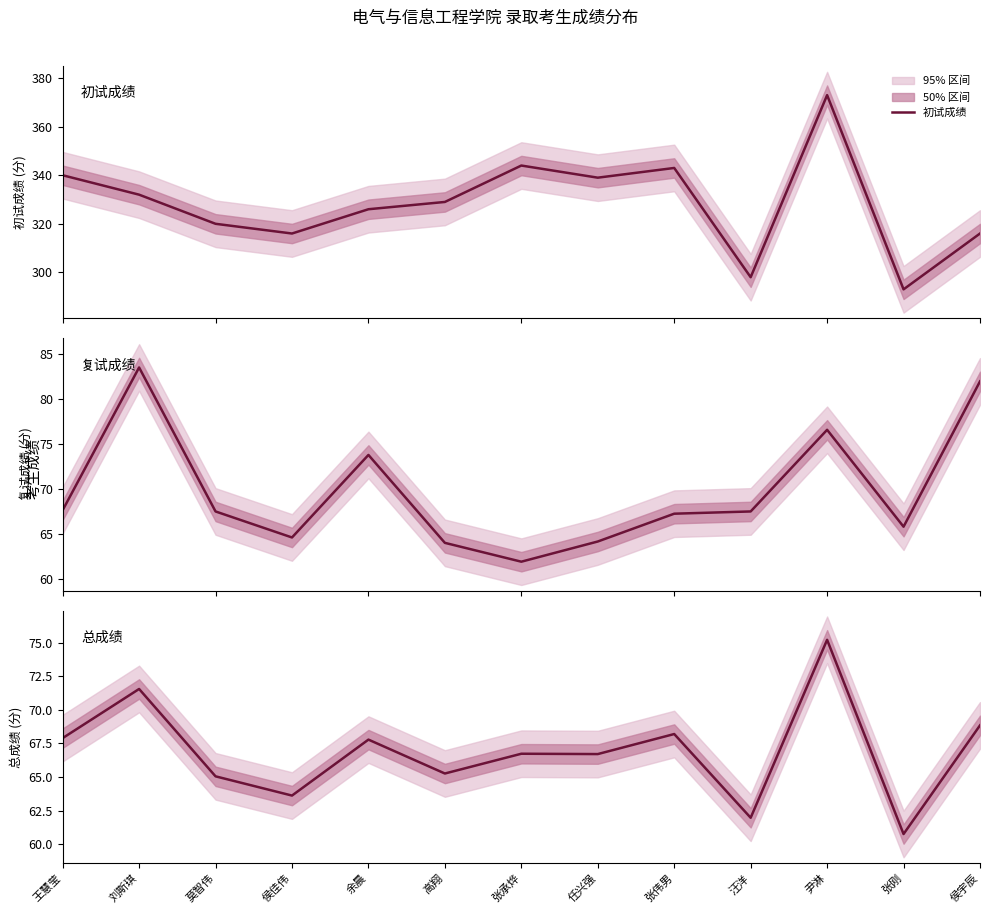

What is the label of the 9th point from the right?

余晨